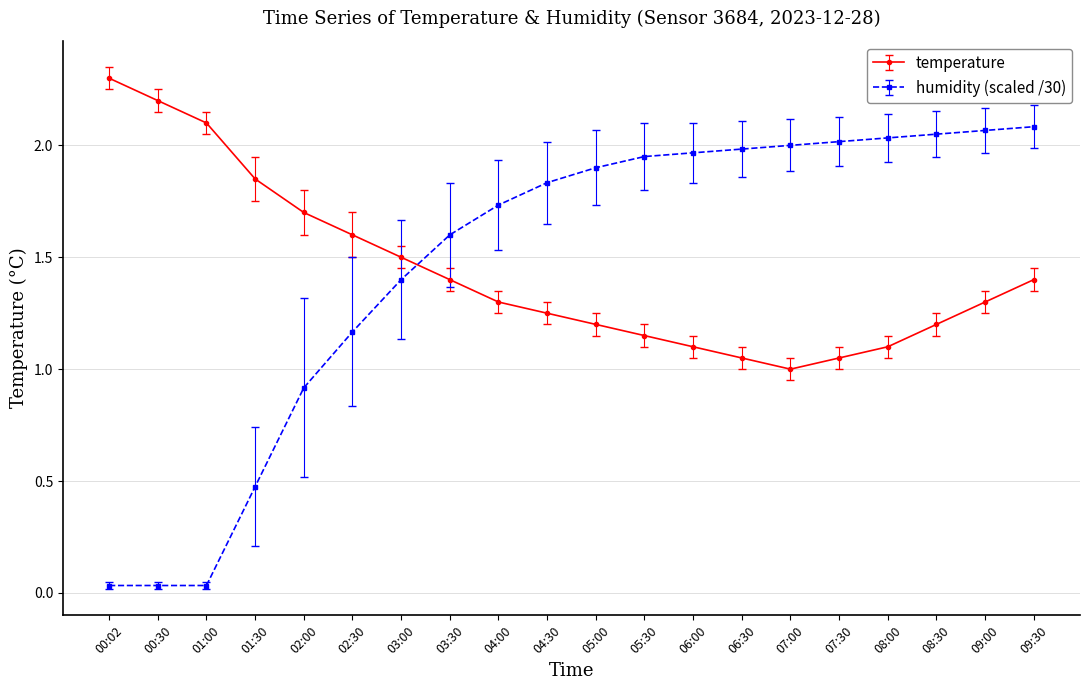

What is the value of the temperature point at the 7th from the left?

1.5